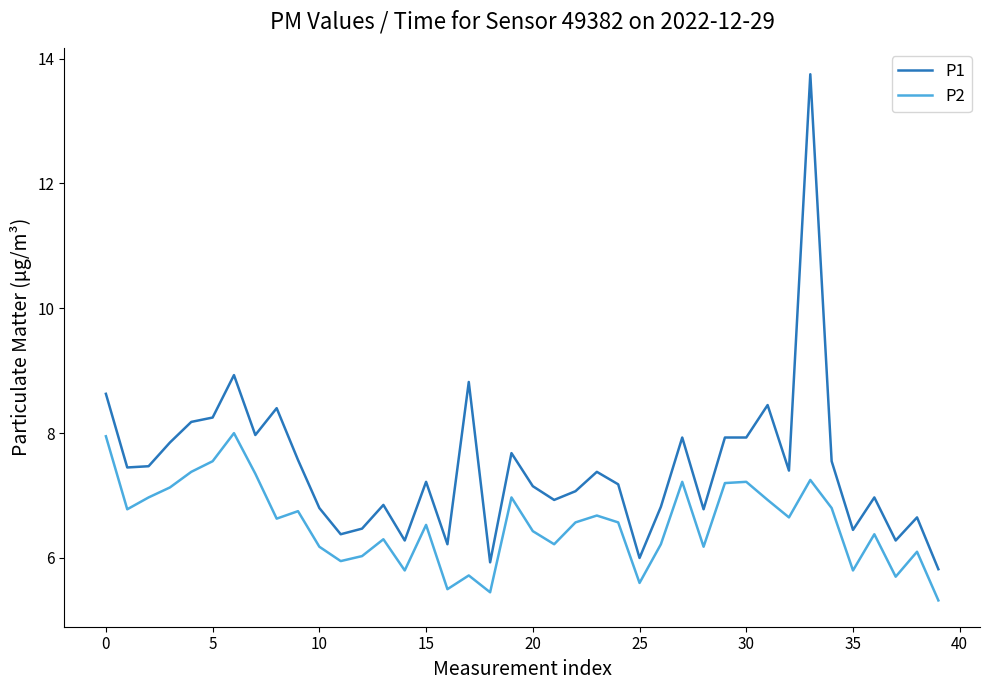

True or false: P1 and P2 intersect in this chart.

False